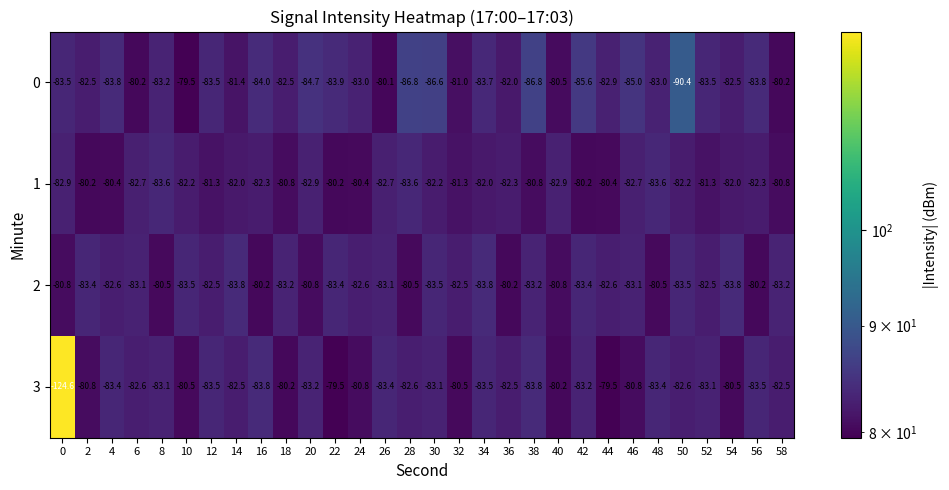

What is the sum of the 0 values at 50 and 44?

-173.3